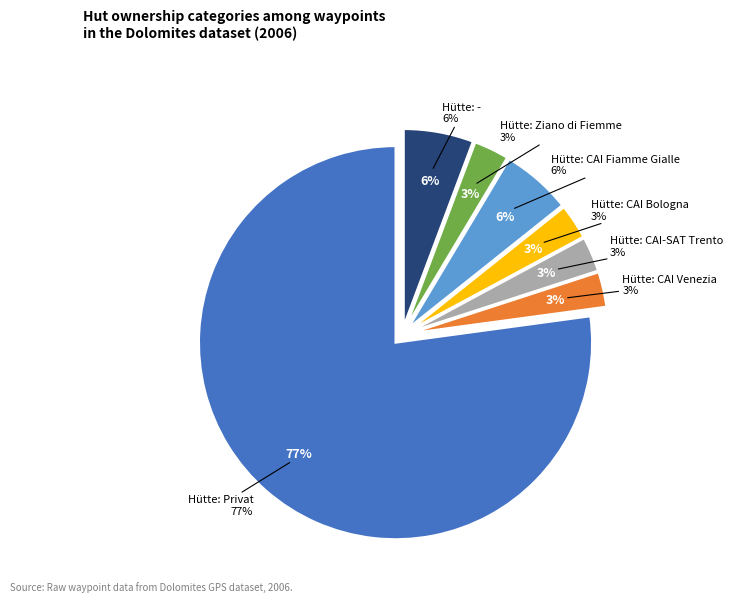

Count the number of slices in the pie.

7